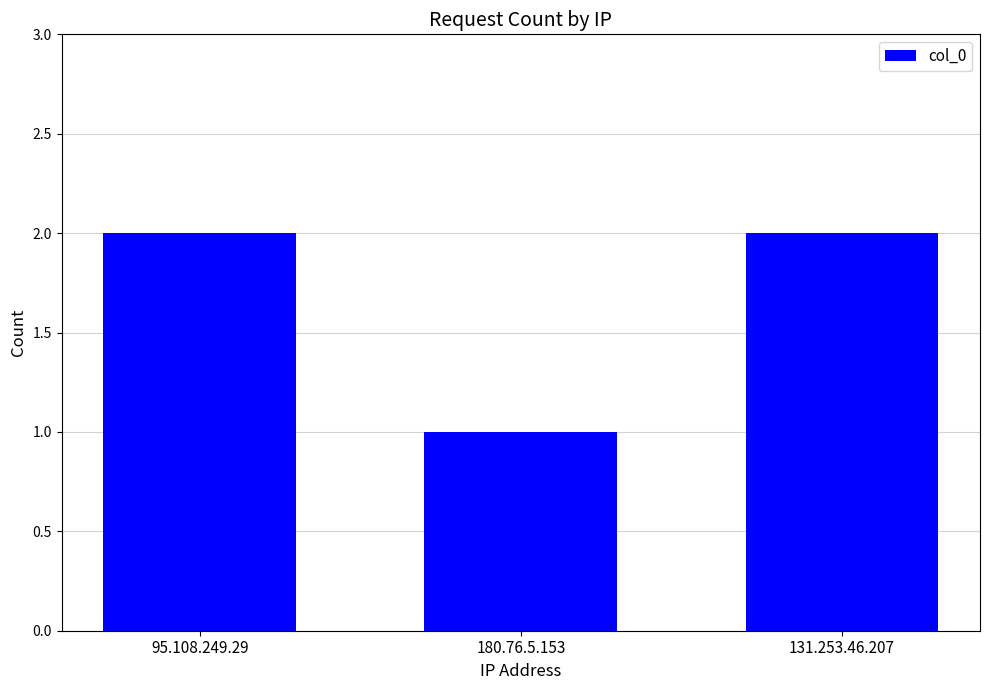

What is the approximate value at 180.76.5.153?

1